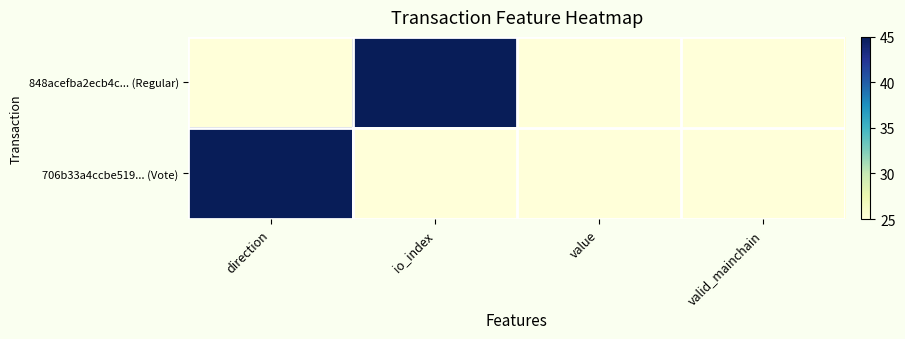

Reading right to left, what are all the values shown in this chart?

848acefba2ecb4c... (Regular): valid_mainchain=25	value=25	io_index=45	direction=25
706b33a4ccbe519... (Vote): valid_mainchain=25	value=25	io_index=25	direction=45